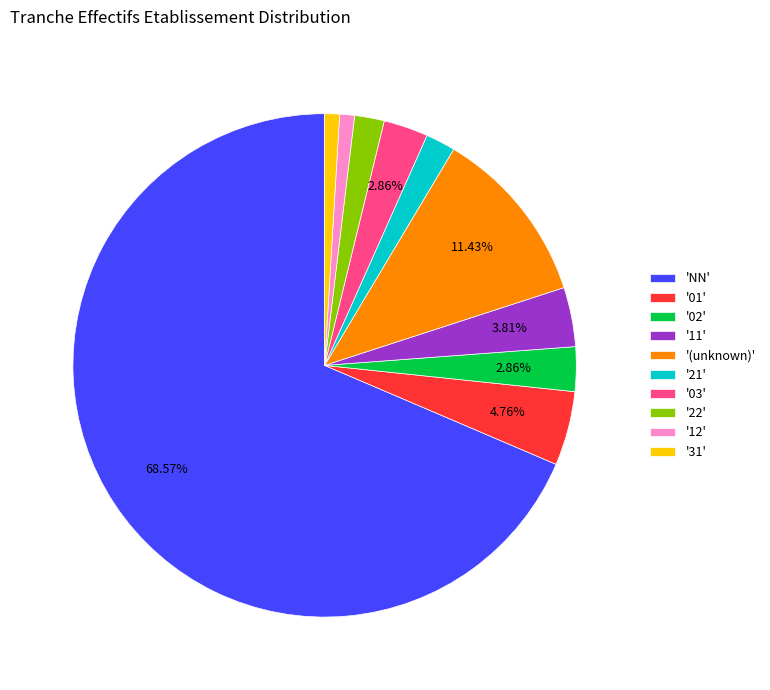

Combined, do '31' and '22' account for over 50%?

No